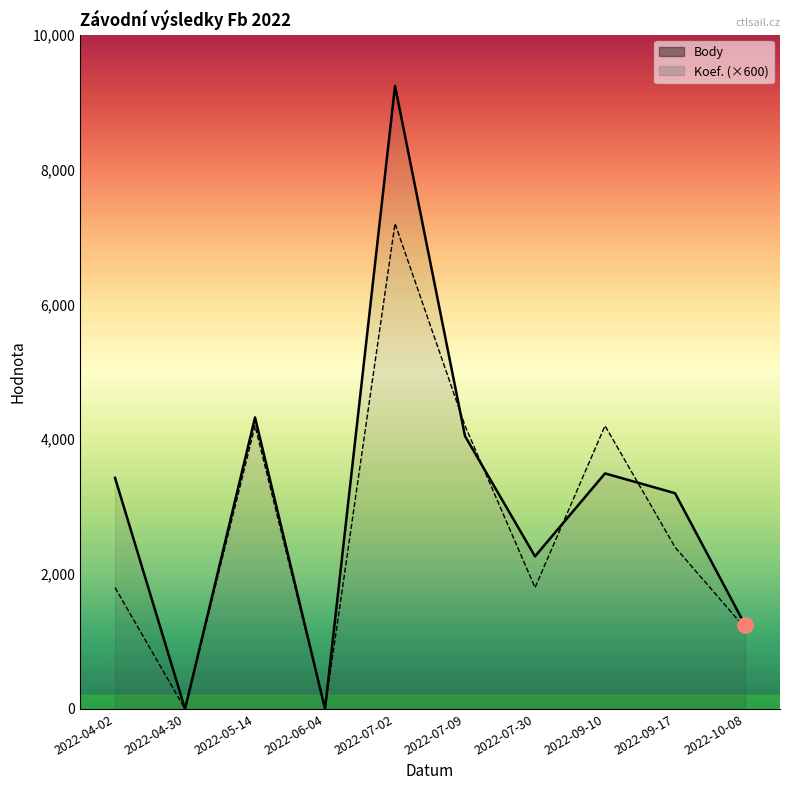

At how many categories does at least one series exceed 6140?

1